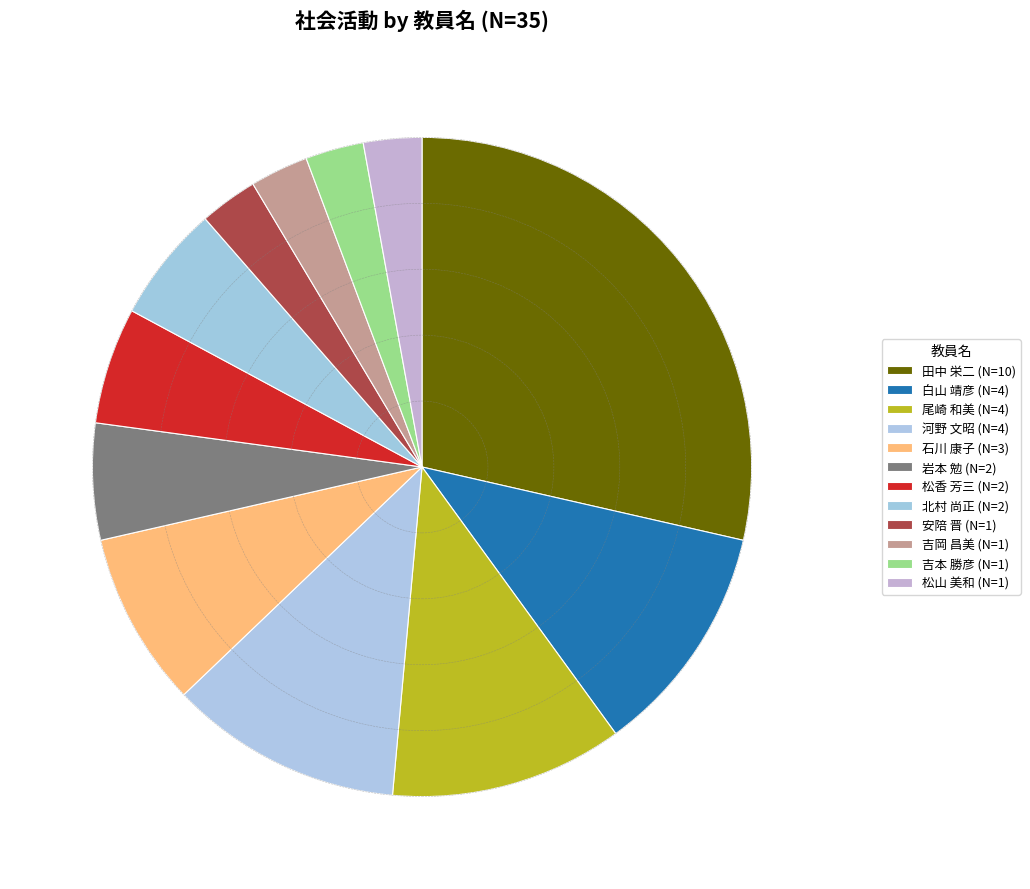

Rank the categories by value from lowest to highest.

安陪 晋, 吉岡 昌美, 吉本 勝彦, 松山 美和, 岩本 勉, 松香 芳三, 北村 尚正, 石川 康子, 白山 靖彦, 尾崎 和美, 河野 文昭, 田中 栄二